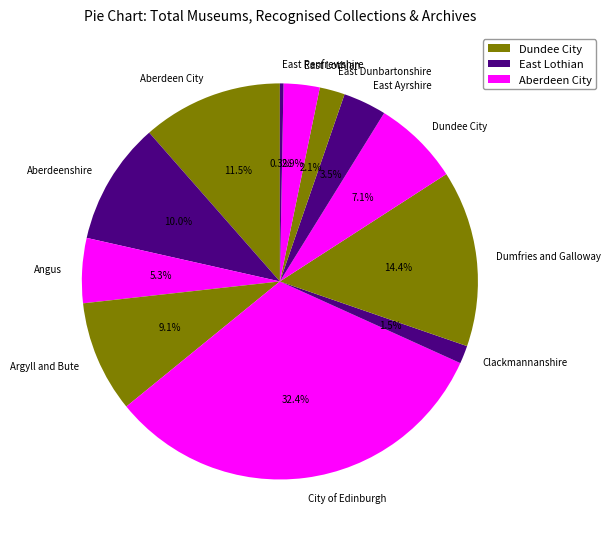

What is the ratio of the value at East Ayrshire to the value at Dumfries and Galloway?

0.2